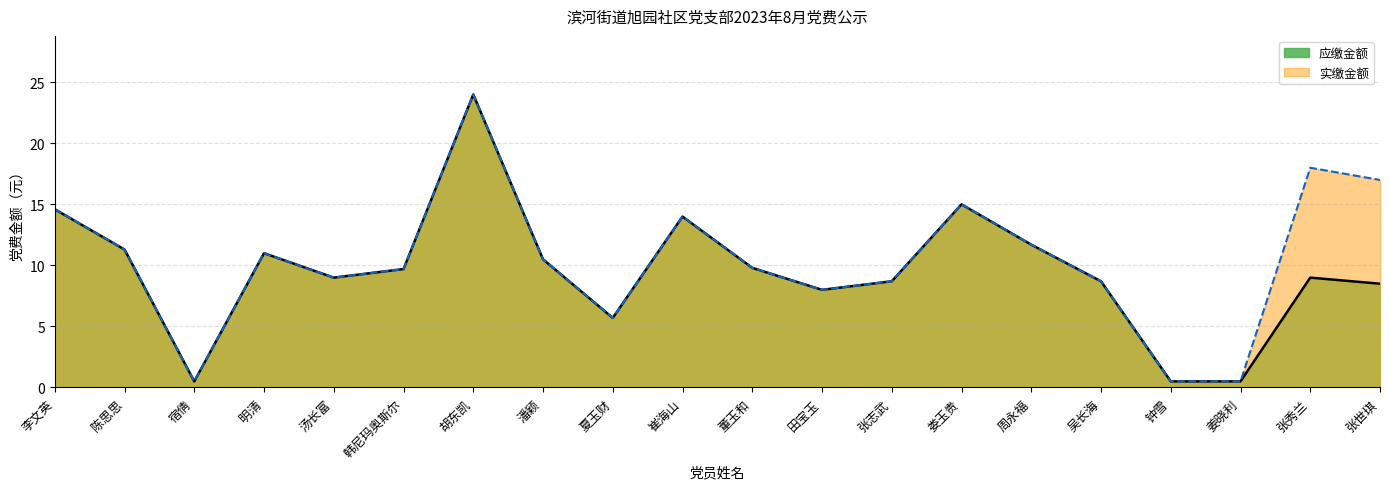

Does the chart have visible grid lines?

Yes